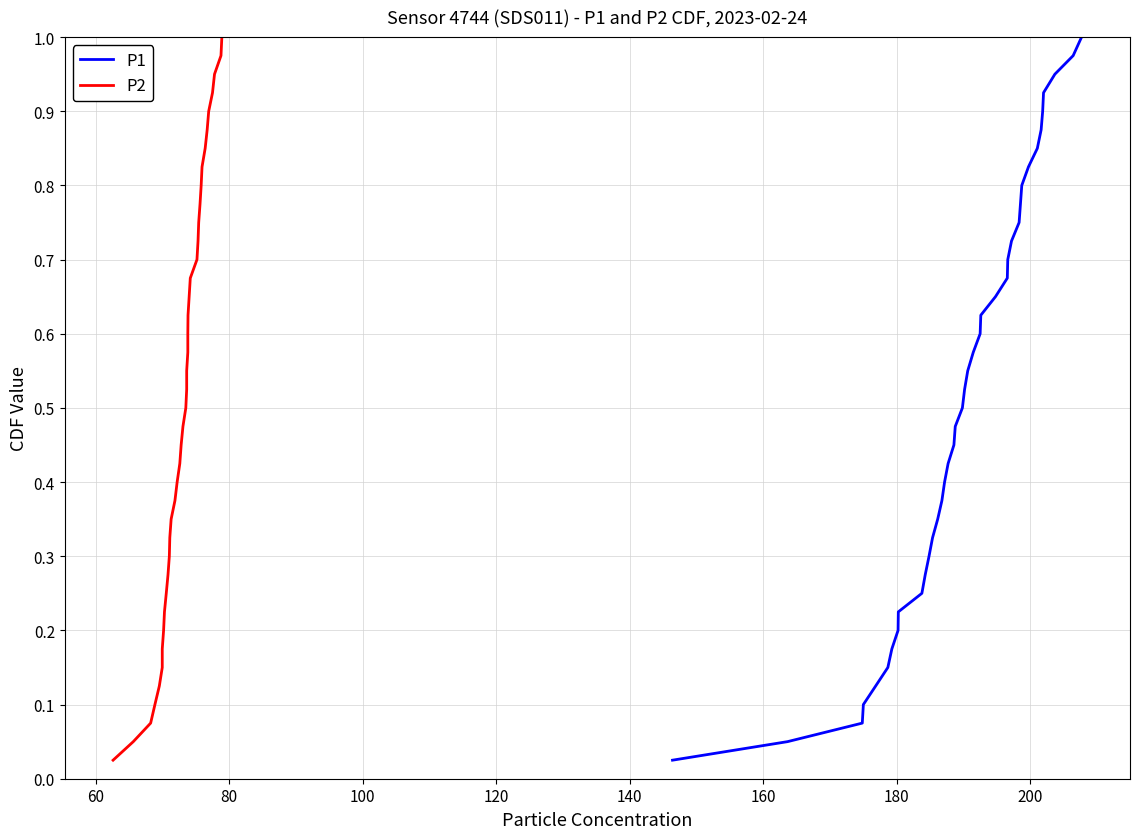

True or false: P2 and P1 cross at least once.

False